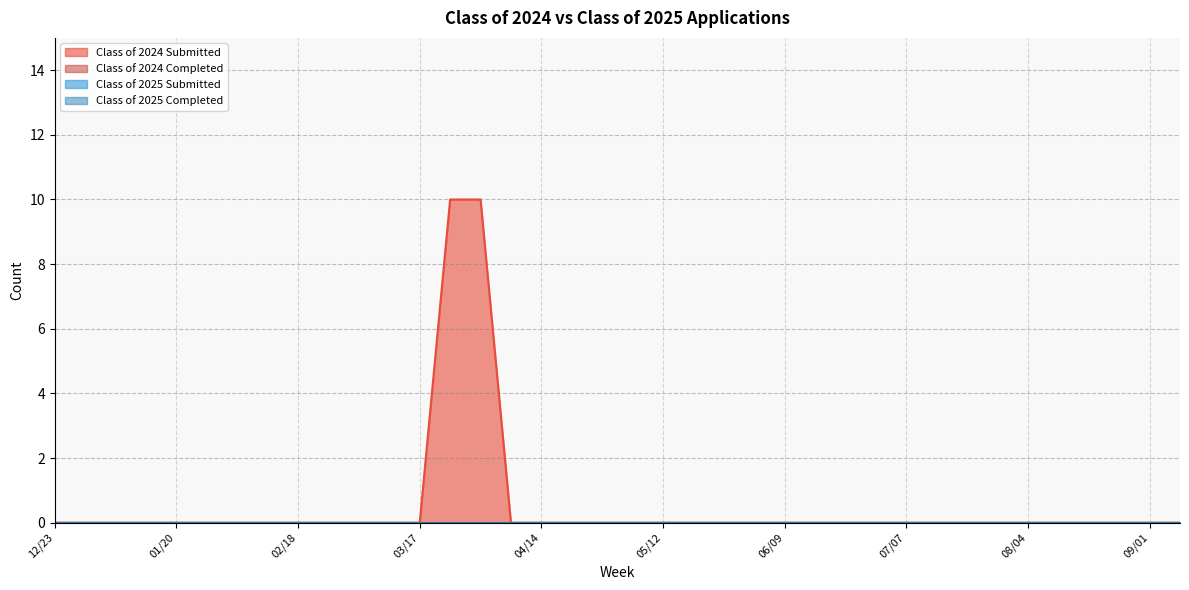

Does the chart display data point markers on the line(s)?

No